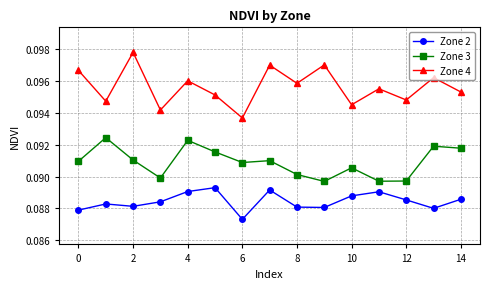

How many Zone 4 values are between 0 and 1?

15